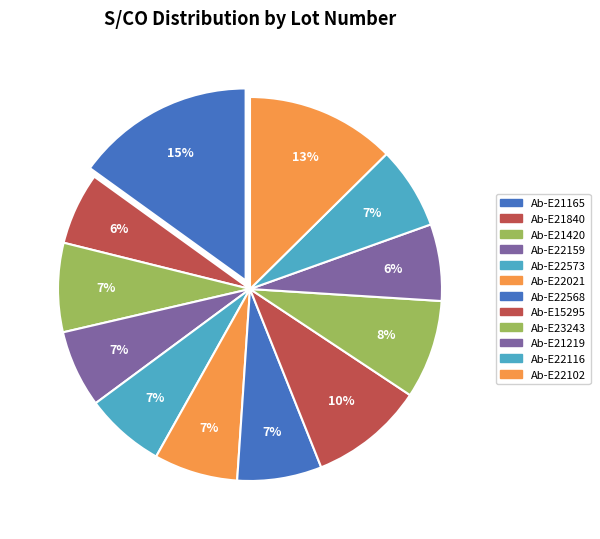

What percentage is the Ab-E21840 slice, to the nearest percent?

6%